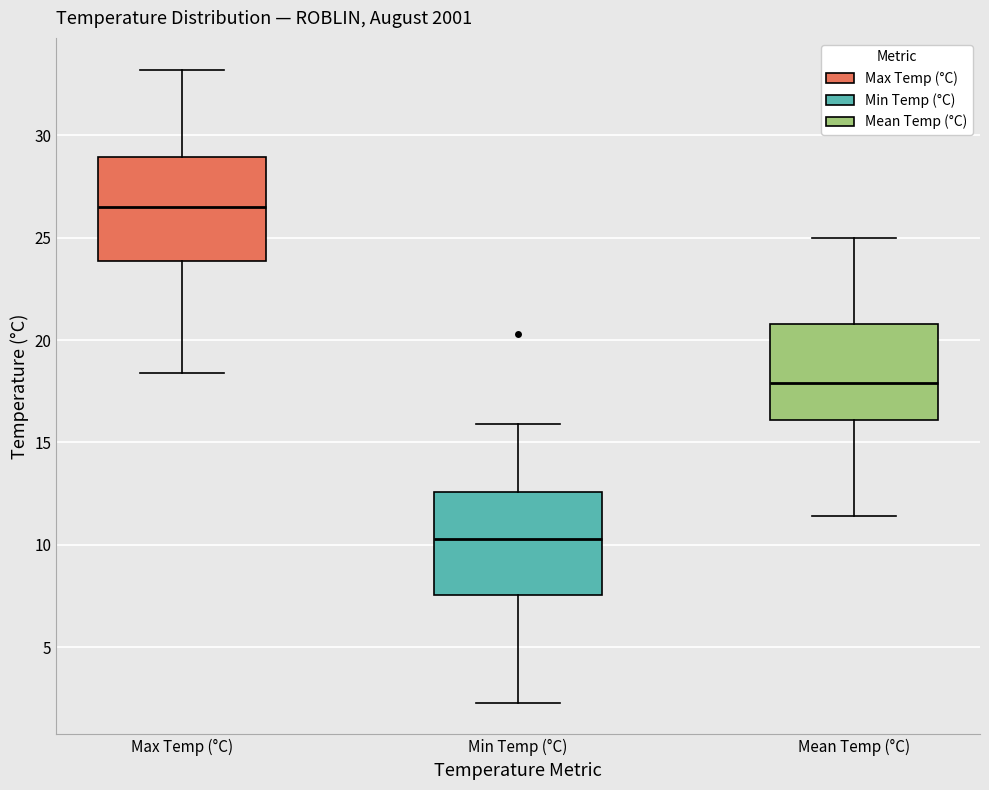

Which box's median line is the lowest?

Min Temp (°C)